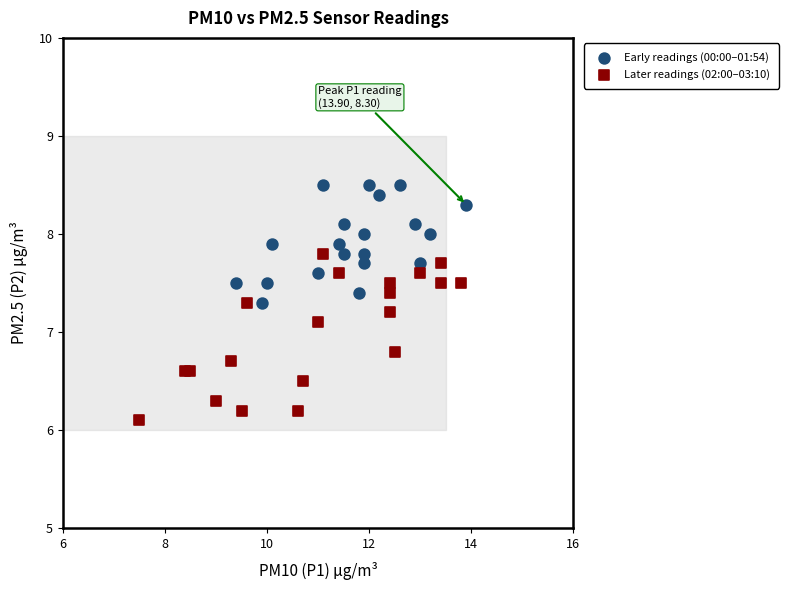

Which series reaches the minimum Y coordinate?

Later readings (02:00–03:10)